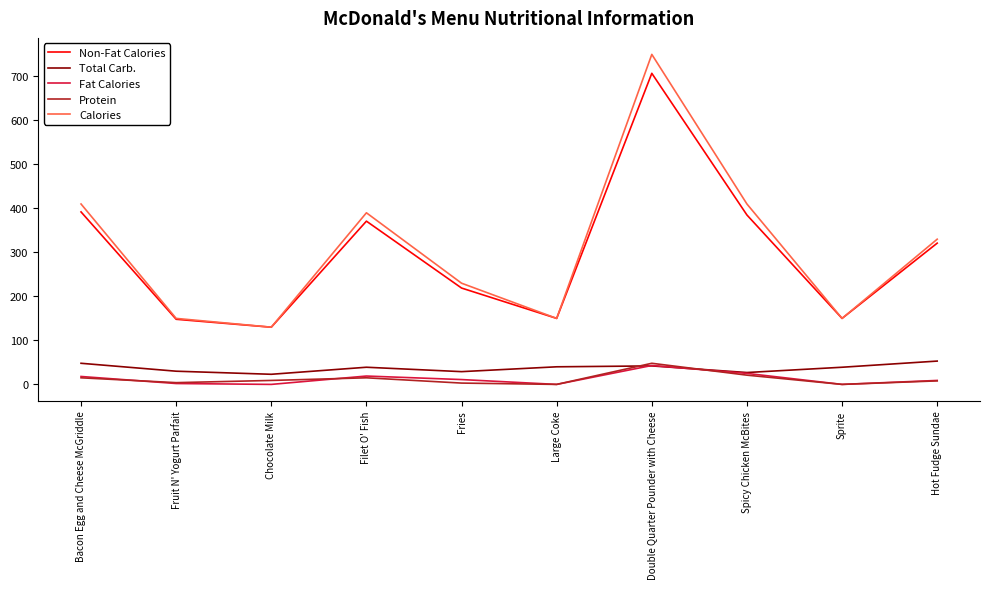

What is the minimum value for Total Carb.?

23